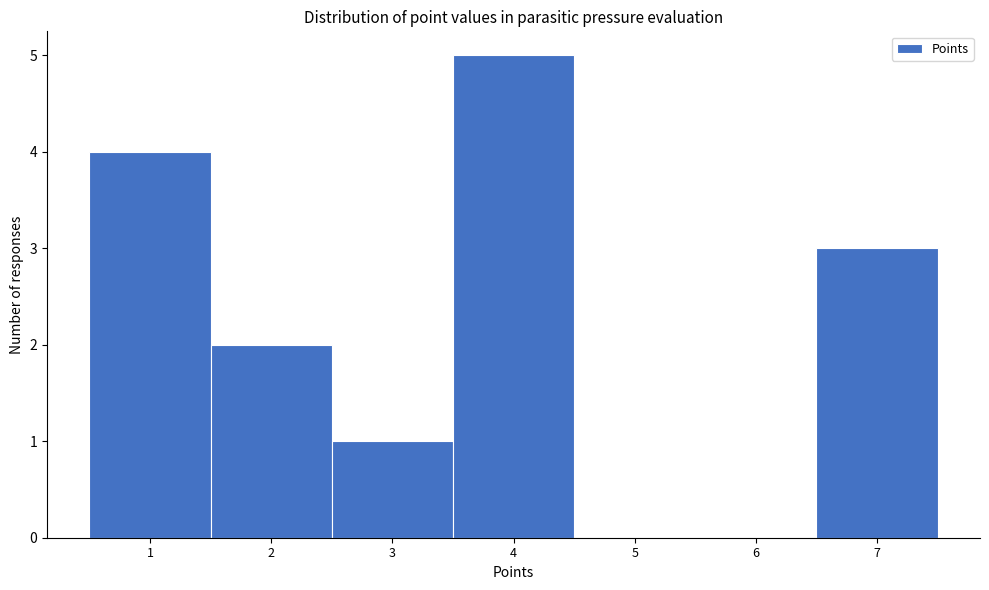

At which category does the chart reach its peak across all series?

4